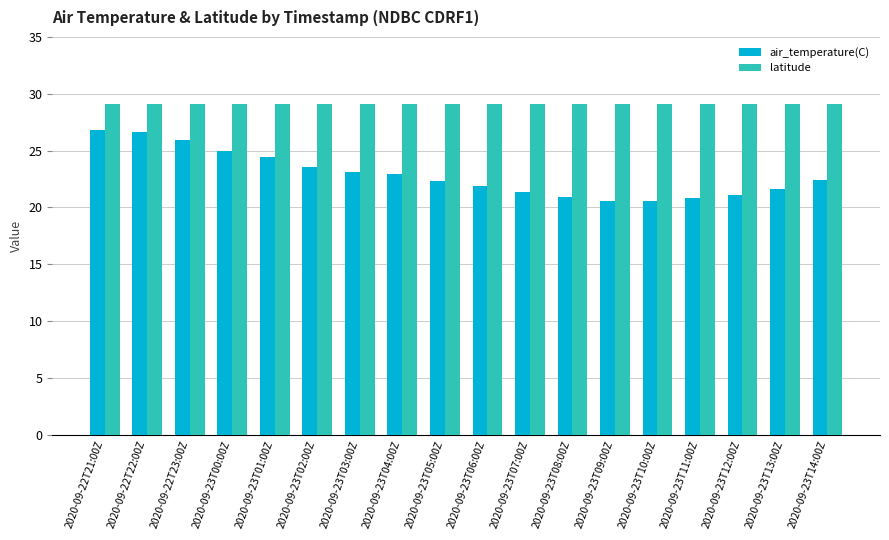

Is it true that air_temperature(C) equals 21.6 at 2020-09-23T13:00Z?

True